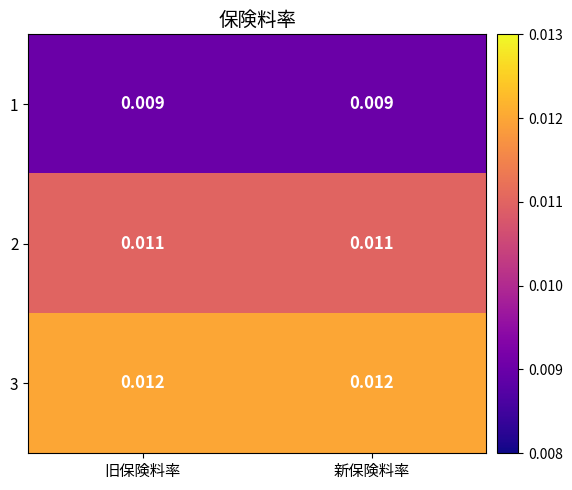

Is the value of 1 at 旧保険料率 greater than the value of 3 at 新保険料率?

No